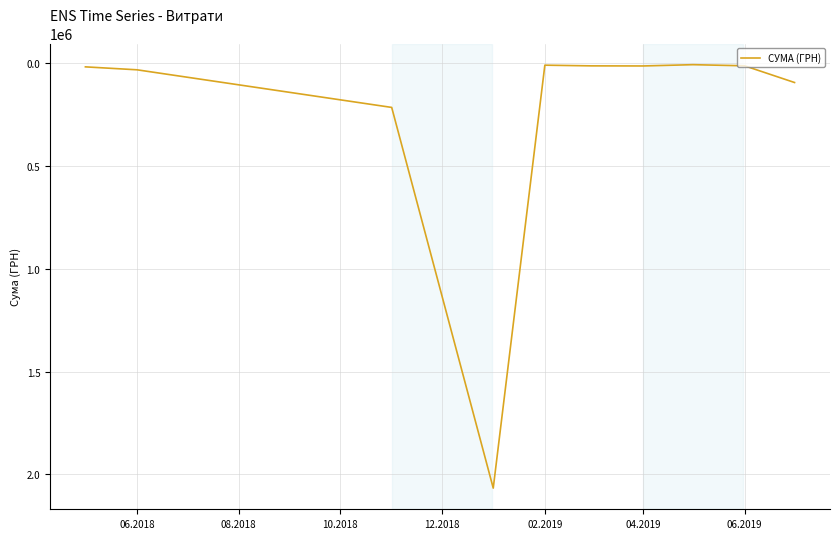

What is the difference between the maximum and minimum values?

2060235.5